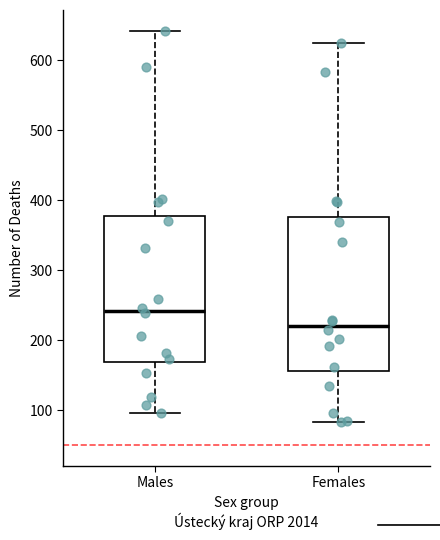

Where does the median line of the box for Males sit on the y-axis? The values are not printed on the chart, so give them approximately, as read against the axis.

240